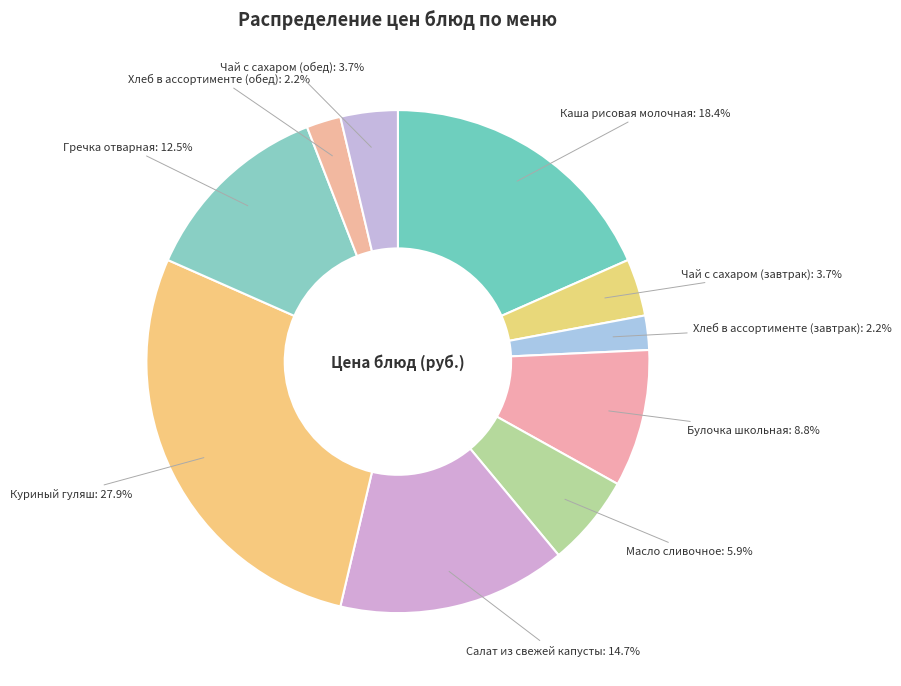

Does any single category account for the majority?

No